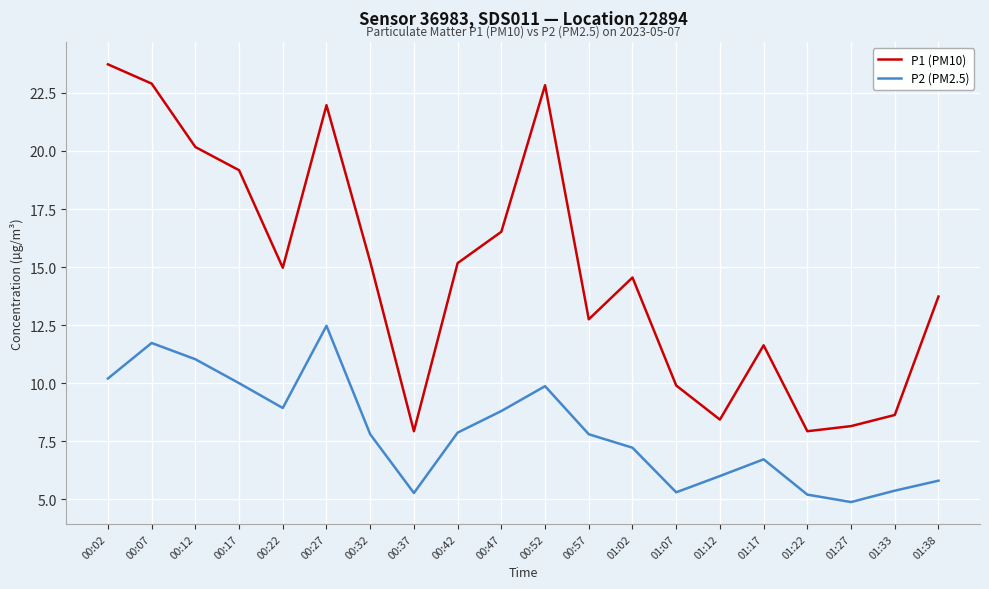

How many lines are shown in the chart?

2